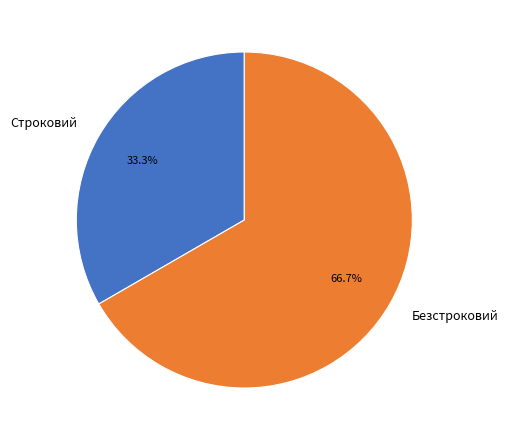

Which has a higher value, Безстроковий or Строковий?

Безстроковий